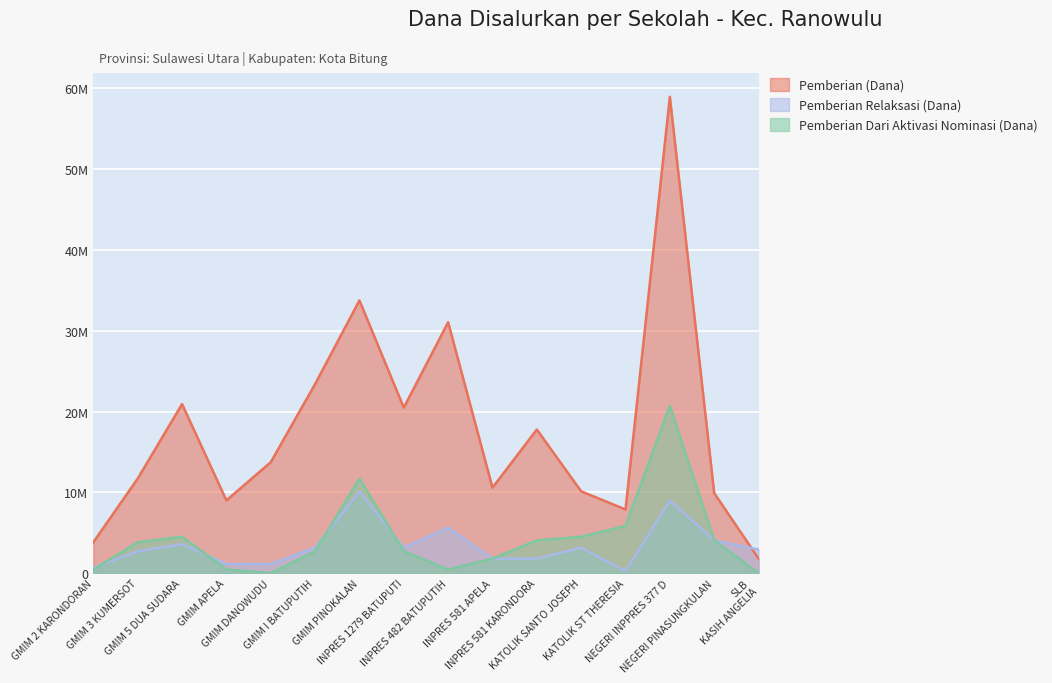

At KATOLIK ST THERESIA, list the series in order from smallest to largest.

Pemberian Relaksasi (Dana), Pemberian Dari Aktivasi Nominasi (Dana), Pemberian (Dana)